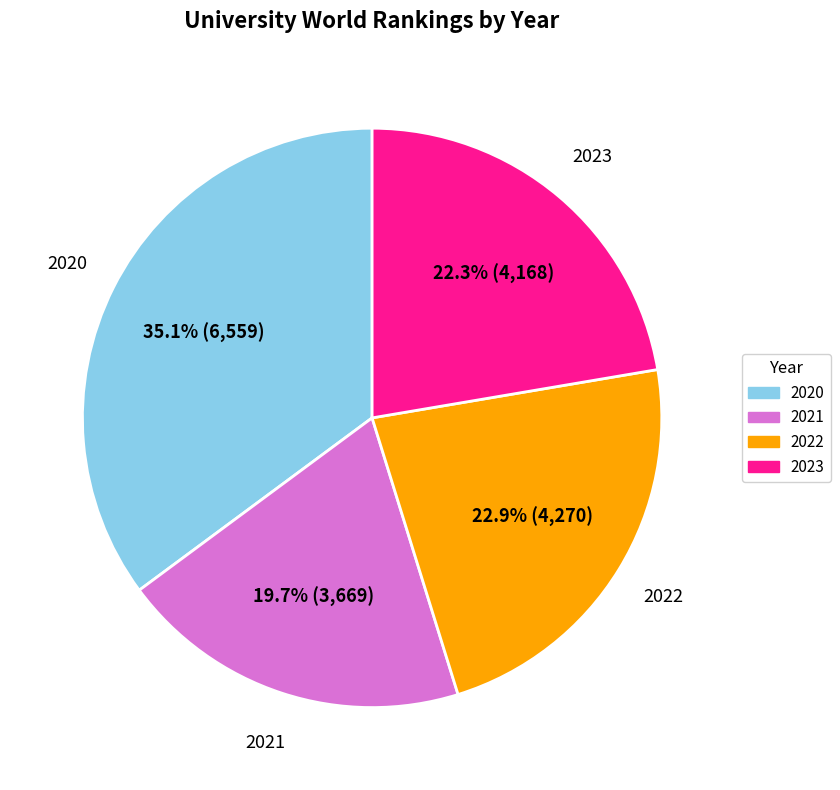

Approximately how many times larger is the value at 2021 compared to 2023?

0.9